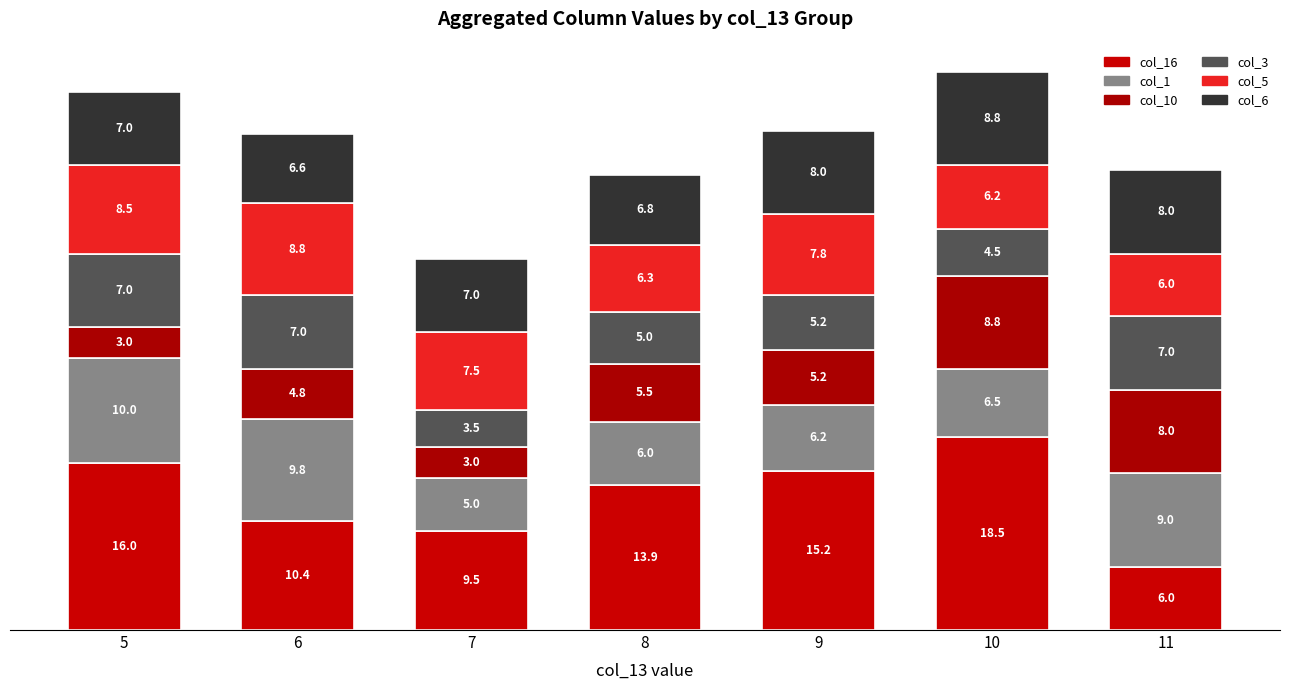

Between 5 and 11, which series saw the biggest shift?

col_16